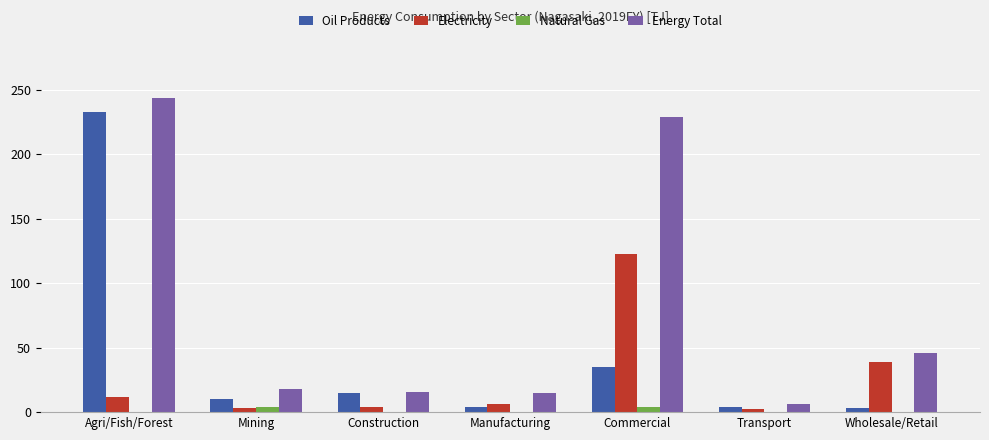

What is the sum of all Natural Gas values?

8.3